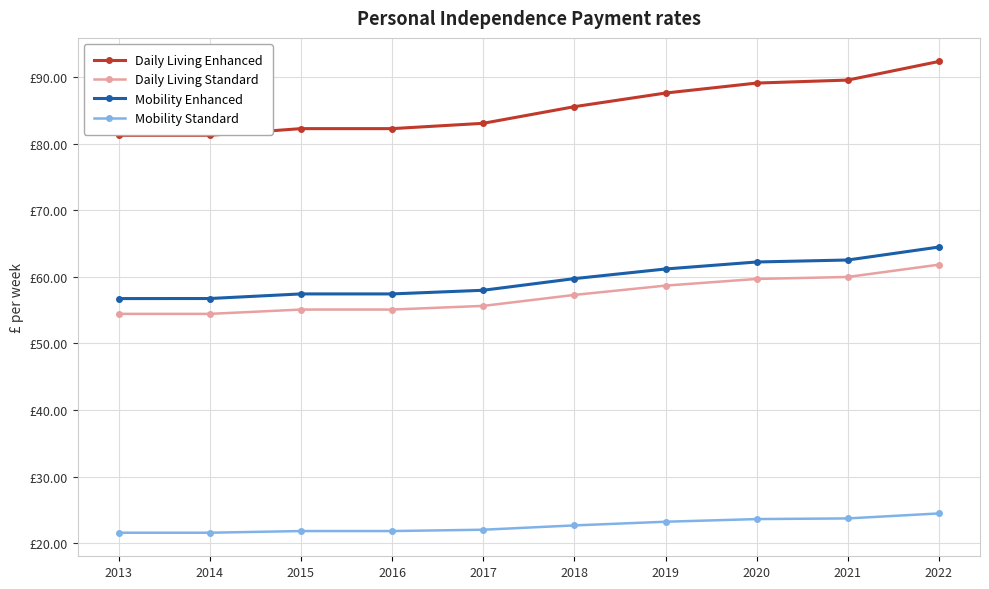

True or false: Mobility Standard has a value of 21.6 at 2014.

True